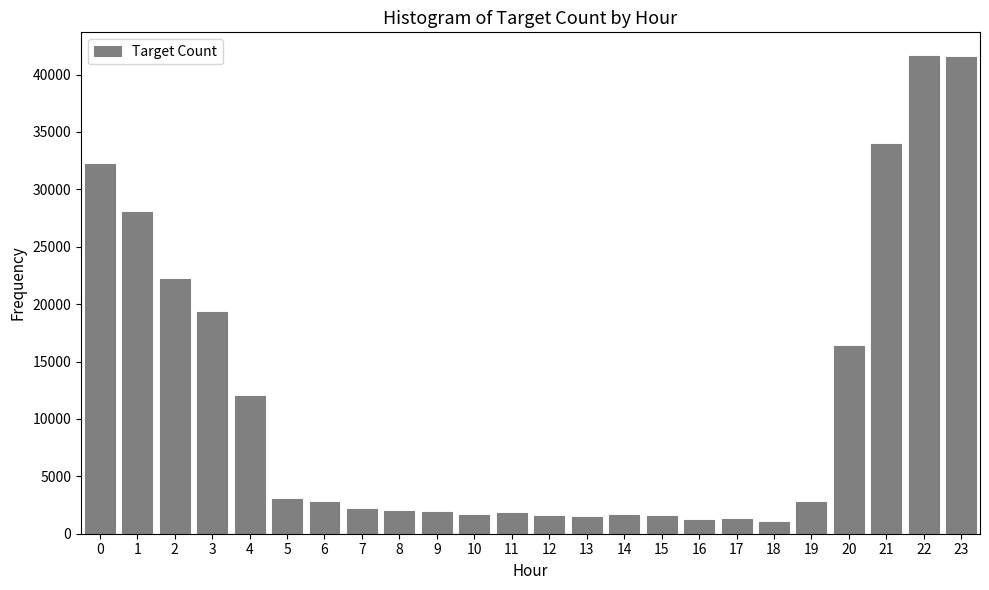

Approximately how many times larger is the value at 3 compared to 13?

13.3